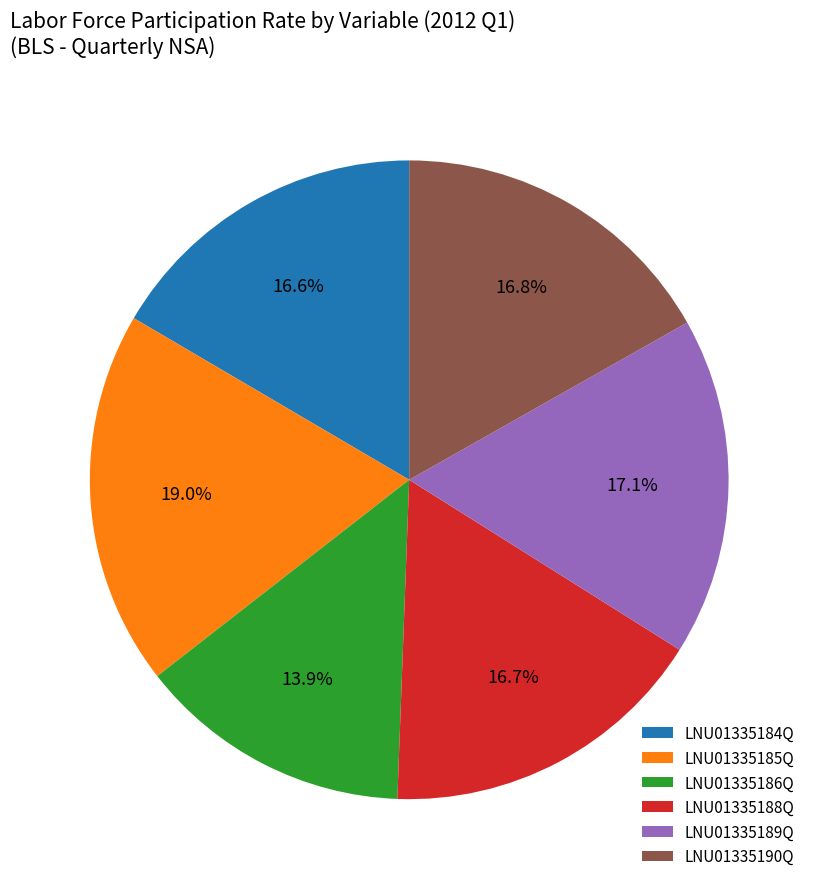

What is the ratio of the value at LNU01335189Q to the value at LNU01335184Q?

1.0